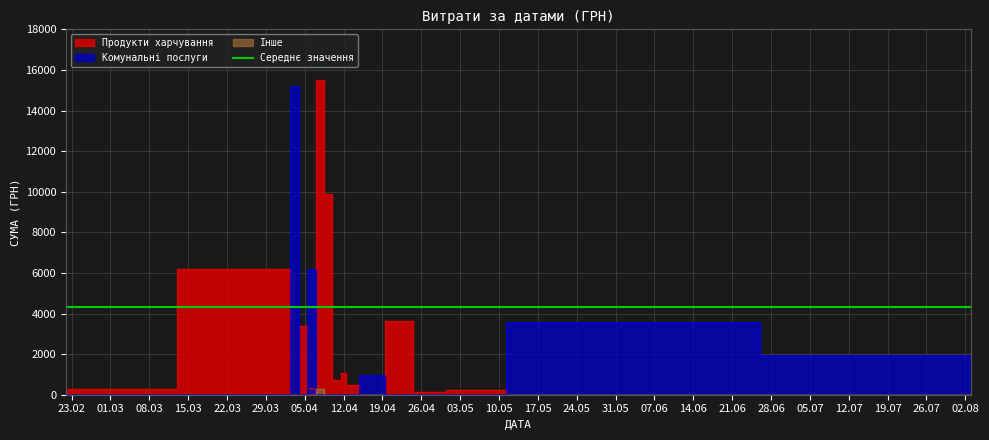

In Продукти харчування, how many points are higher than both neighbors (excluding endpoints)?

5